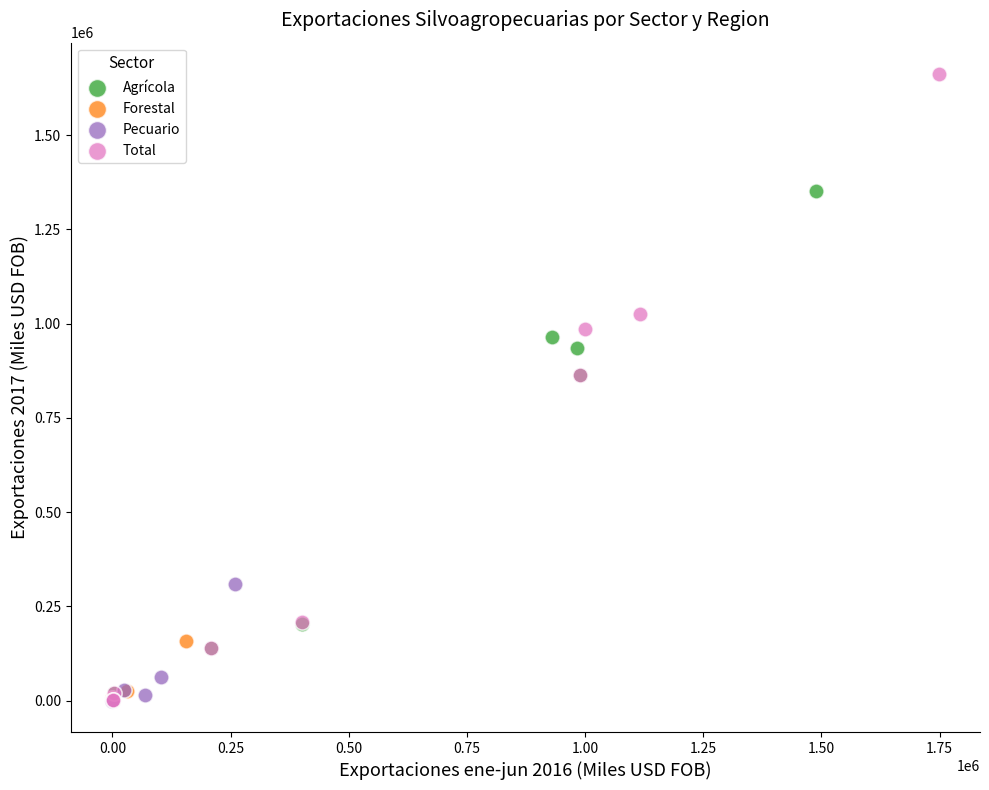

Which series contains the highest Y value?

Total